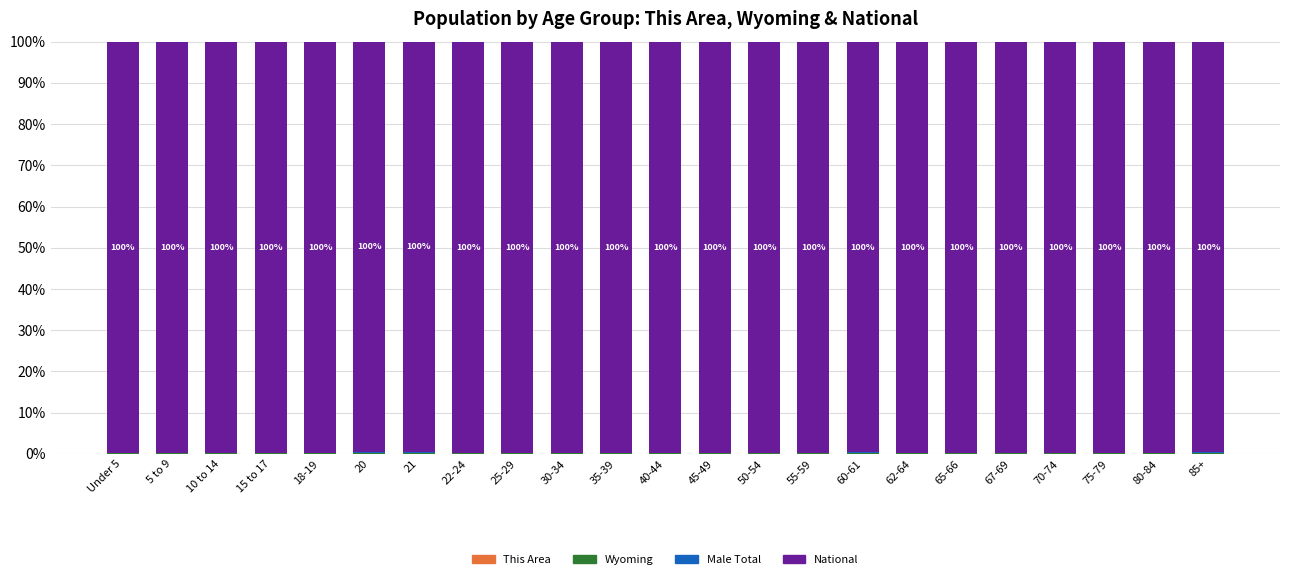

Count the number of data series in this chart.

4